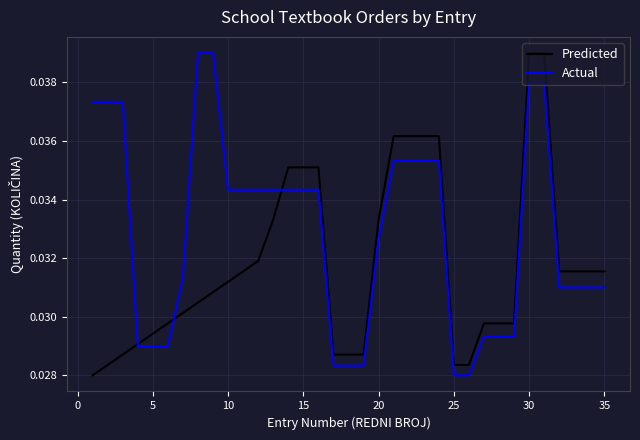

Which series has the largest total across all categories?

Actual